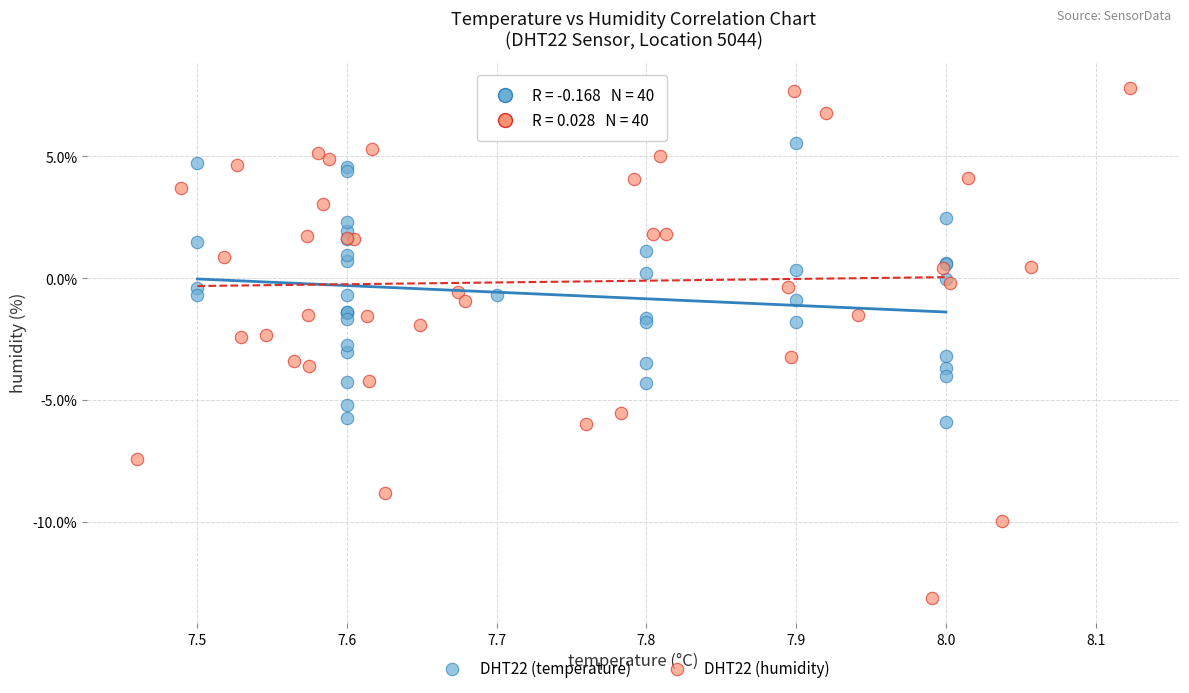

Which series contains the highest Y value?

DHT22 (humidity)